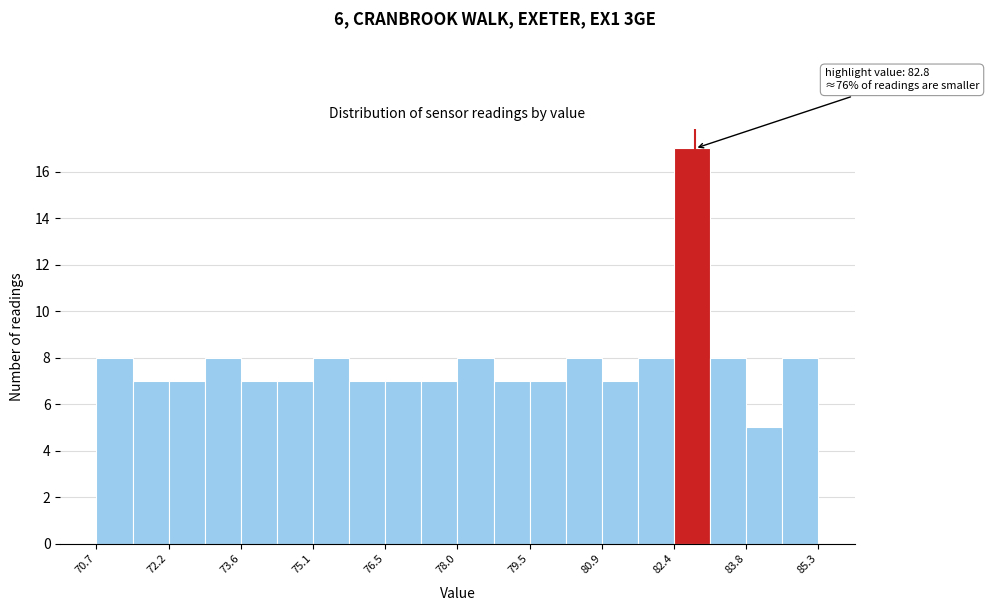

Around what value on the x-axis is the tallest bar? Give the approximate position of its centre, as read against the axis.

82.8